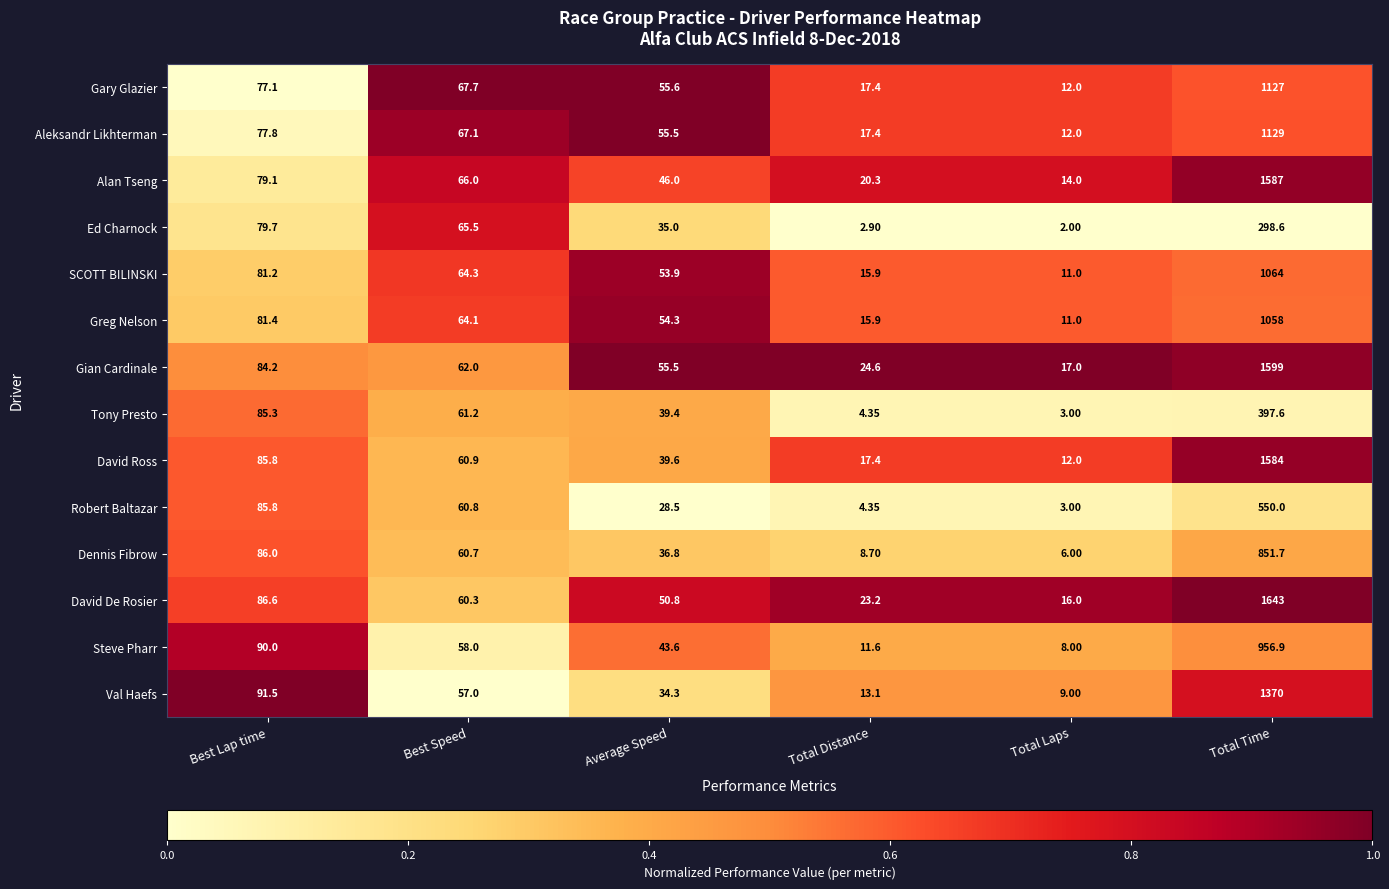

List the labels in order of Tony Presto value, smallest first.

Total Laps, Total Distance, Average Speed, Best Speed, Best Lap time, Total Time